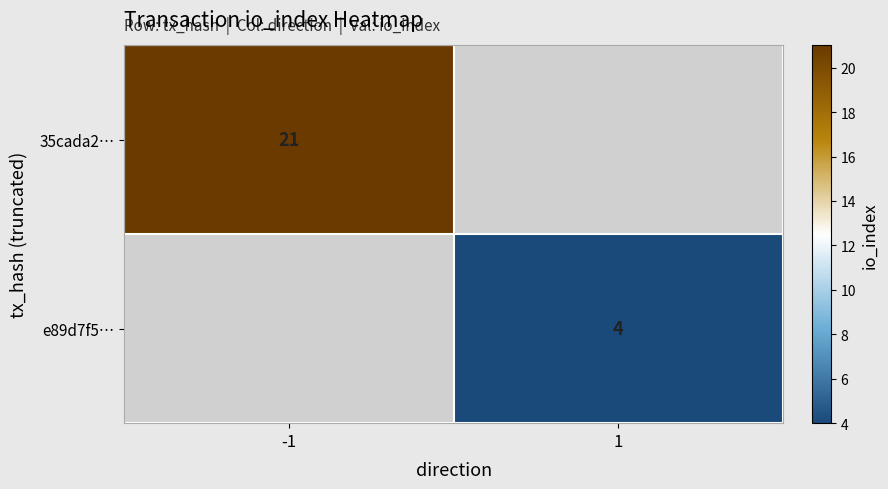

The e89d7f5… series shows 4 at 1. True or false?

True